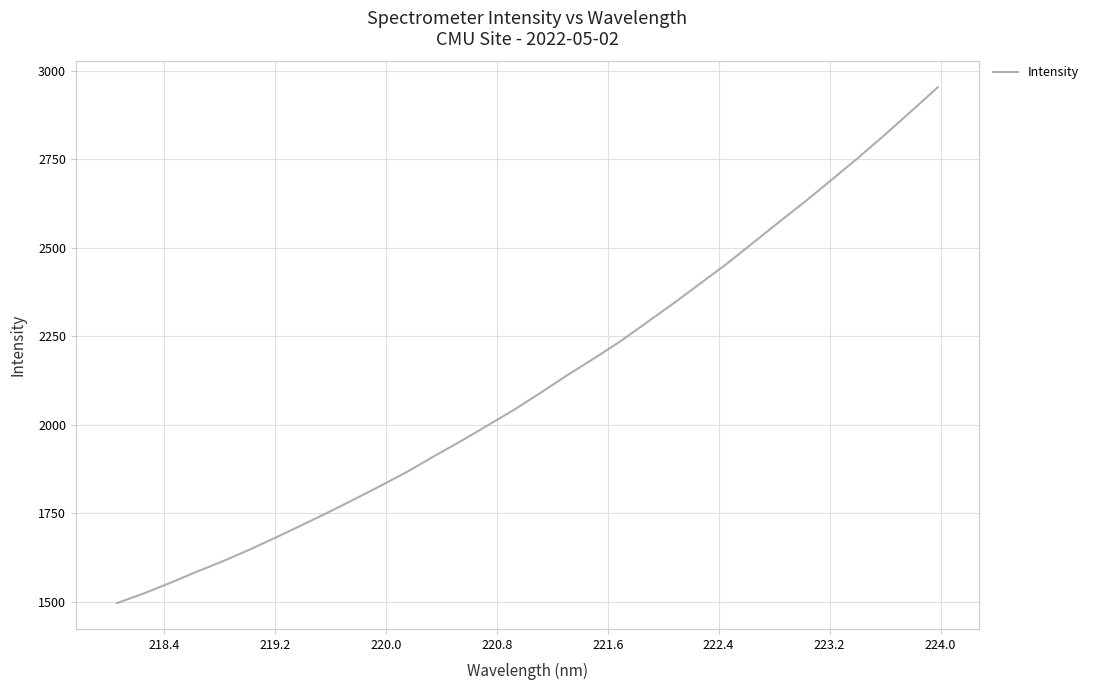

What is the difference between the maximum and minimum values?

1456.5